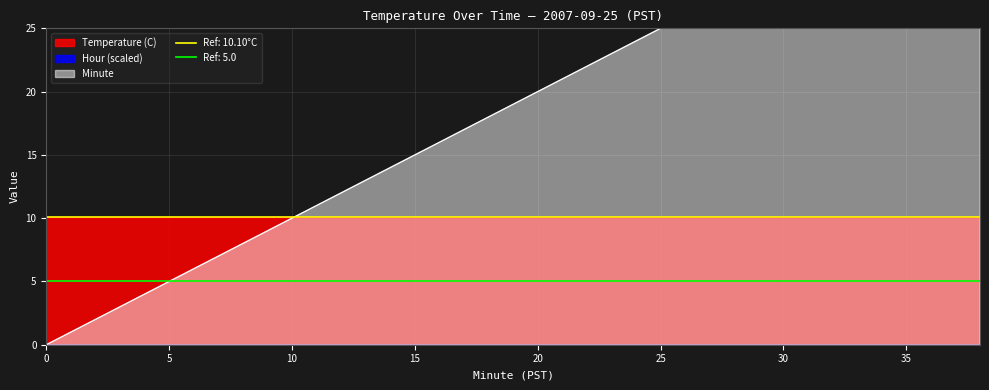

What is the difference between the highest and lowest values at 8?

10.1